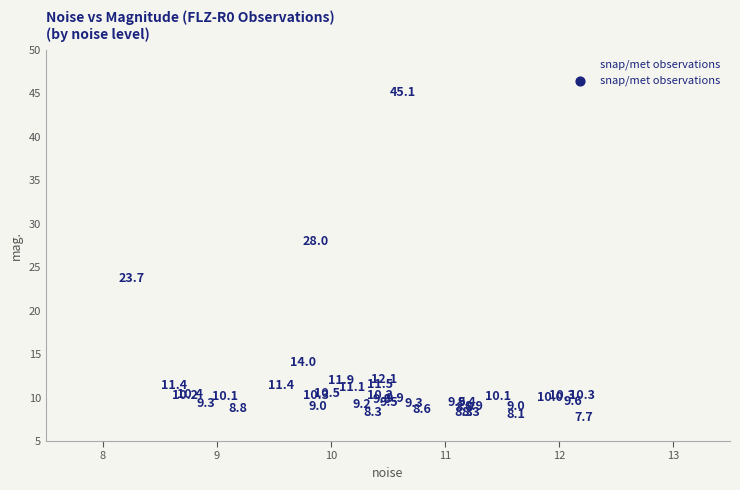

What Y value in the scatter plot is closest to 26?

28.0